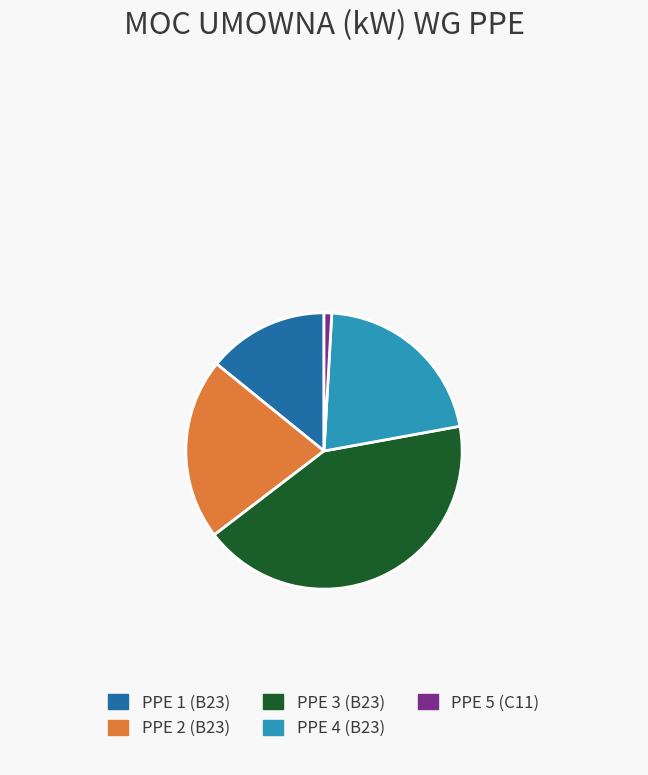

Does PPE 3 (B23) represent more than half of the total?

No